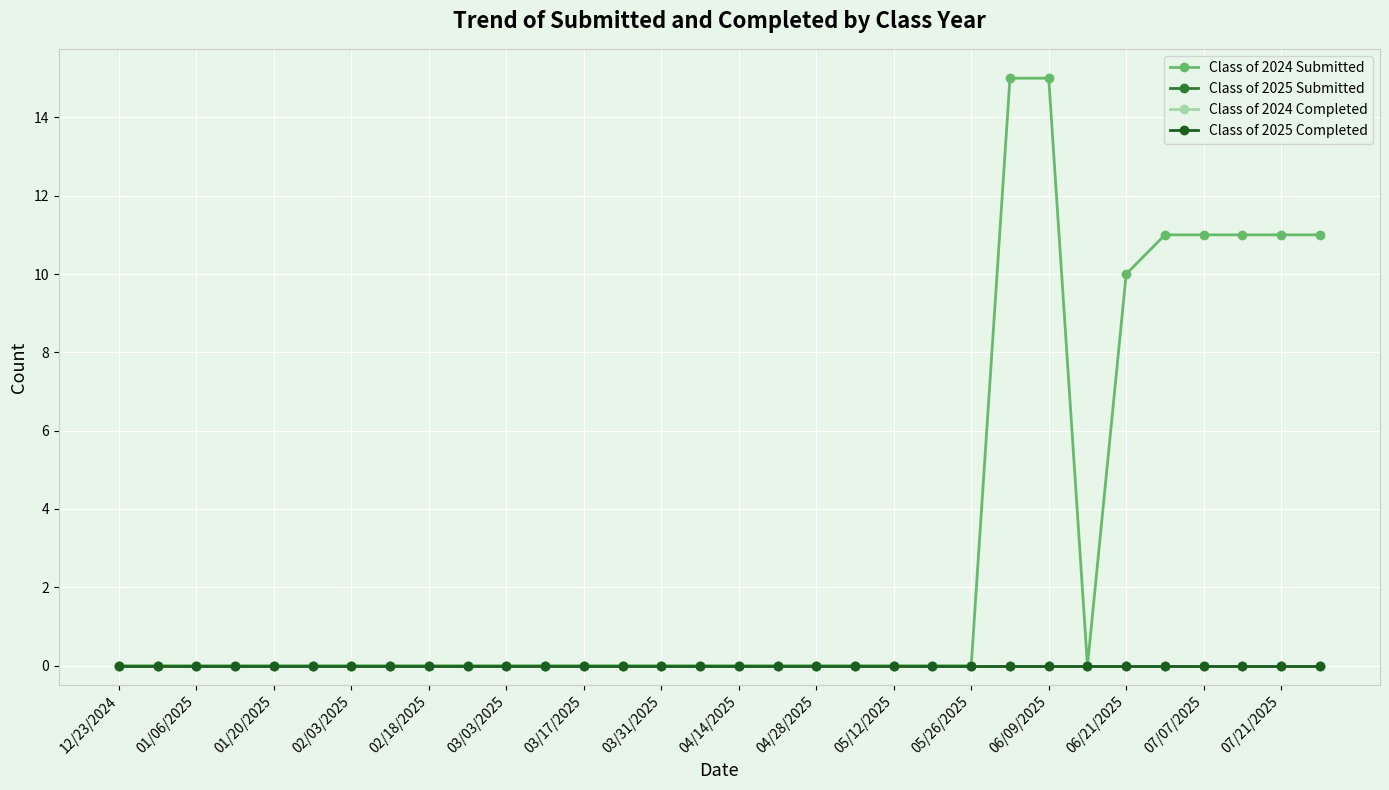

Is this an area chart (filled region under the line)?

No